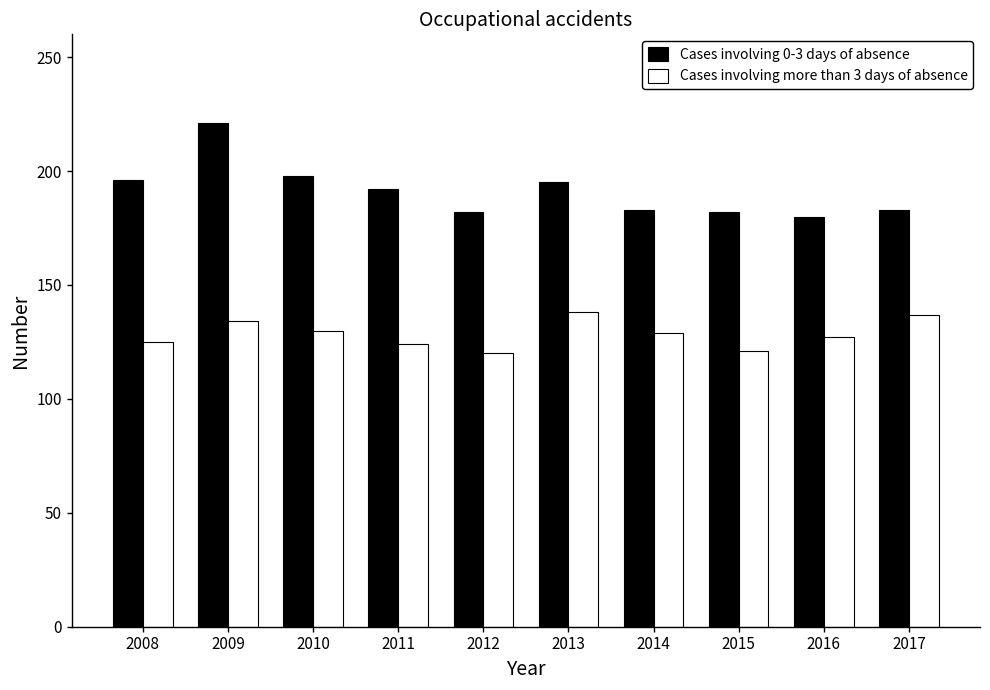

What is the maximum value shown in the chart?

221